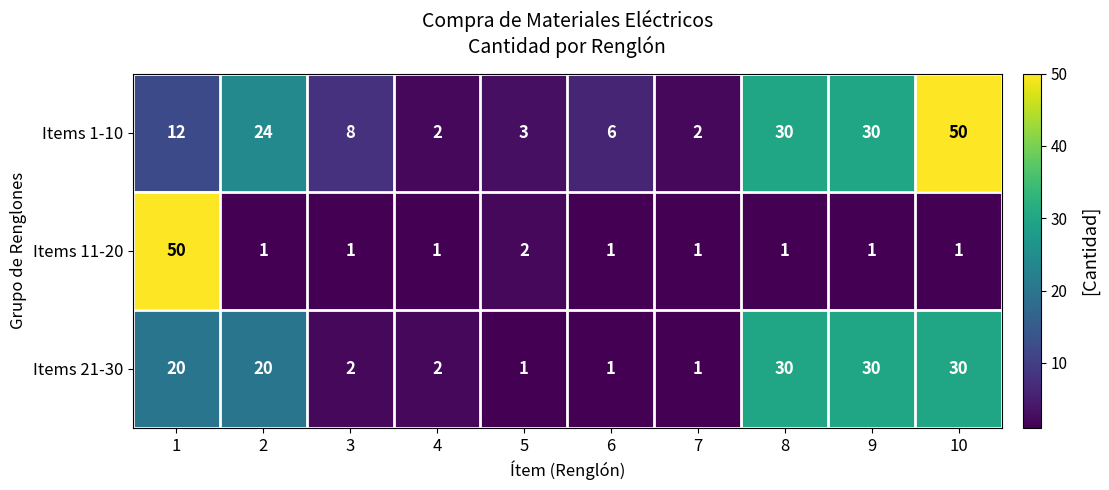

What is the spread (max minus min) of values at 7?

1